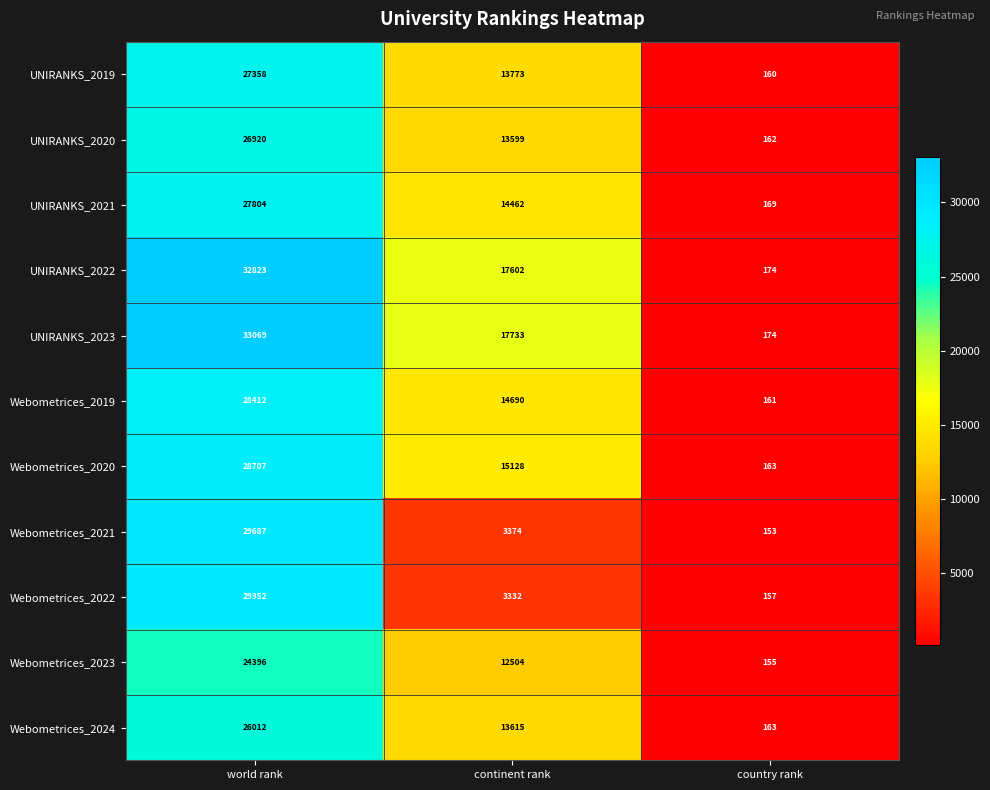

At which label does Webometrices_2021 reach its minimum?

country rank